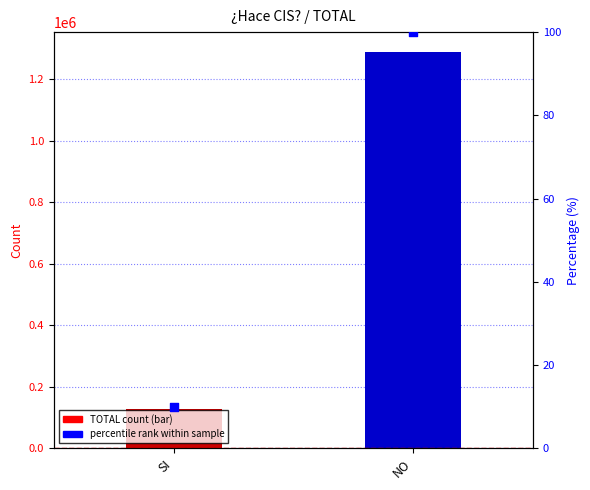

What are all the series names shown in the legend?

TOTAL count, percentile rank within sample